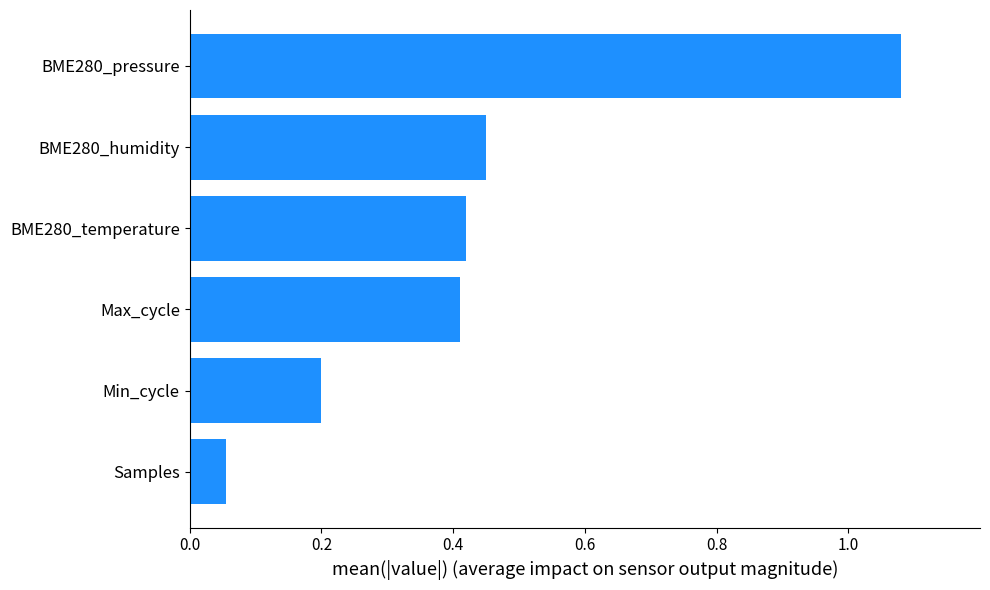

At which label is the value closest to 0?

Samples